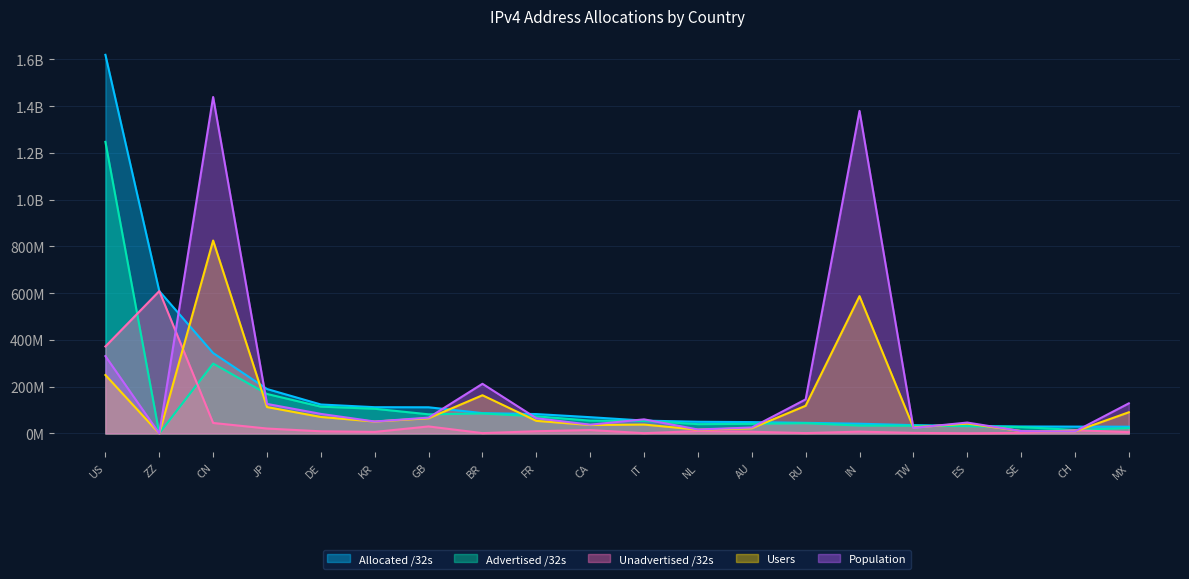

How many interior local peaks does the Advertised /32s series have?

3